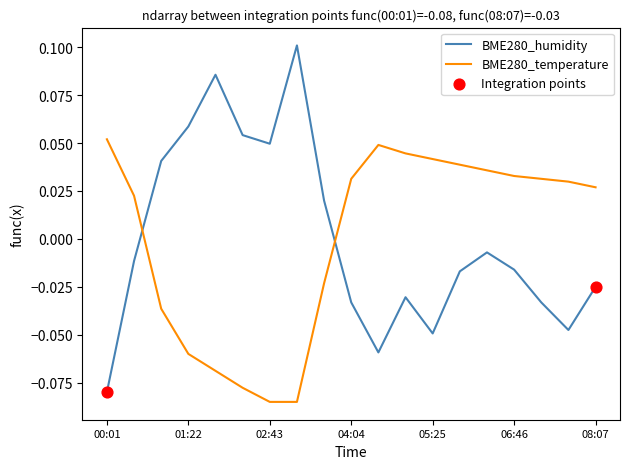

Which series has the largest range (max minus min)?

BME280_humidity